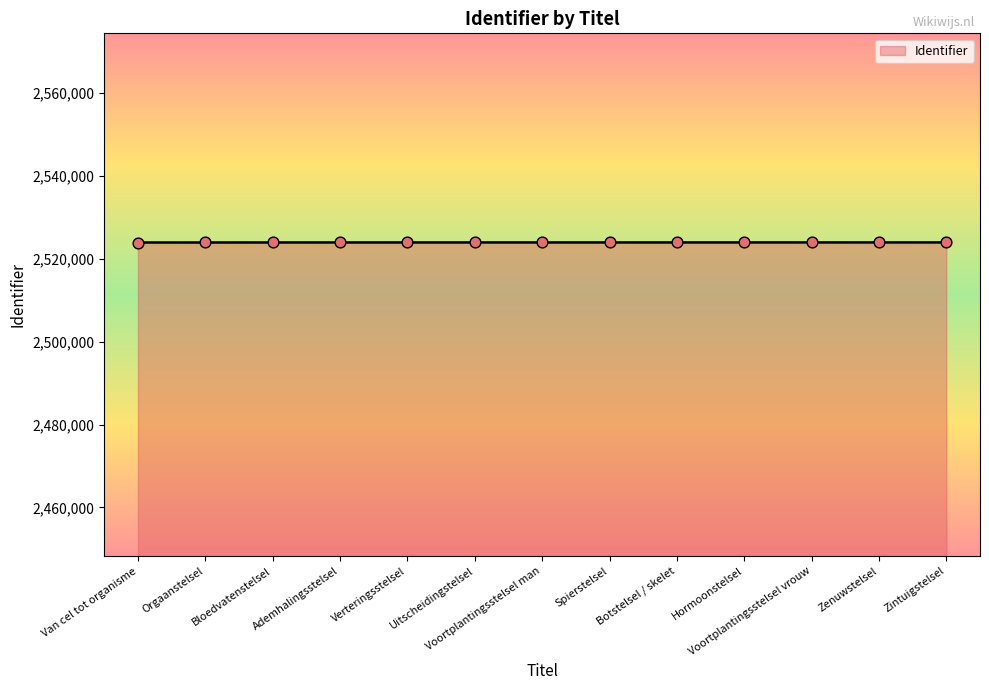

Approximately how many times larger is the value at Zintuigstelsel compared to Ademhalingsstelsel?

1.0